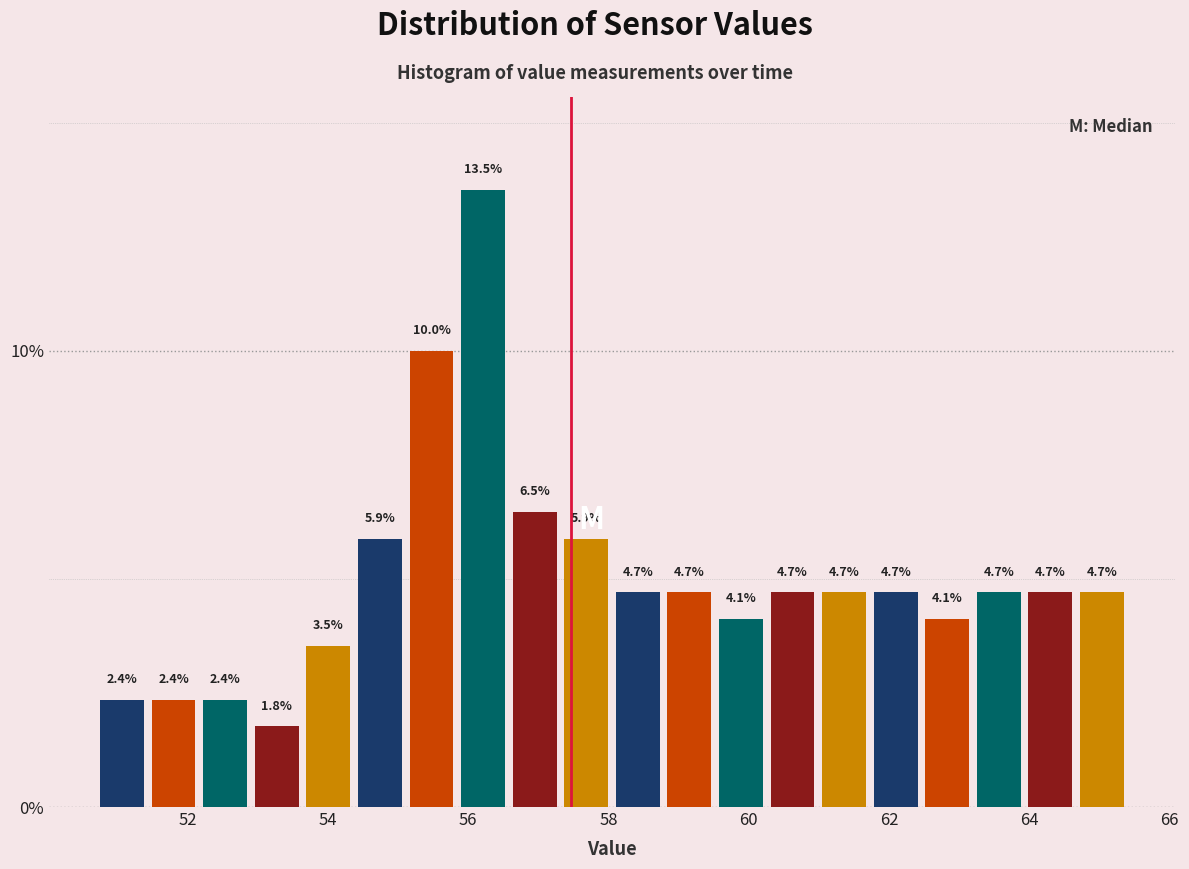

Around what value on the x-axis is the tallest bar? Give the approximate position of its centre, as read against the axis.

56.2